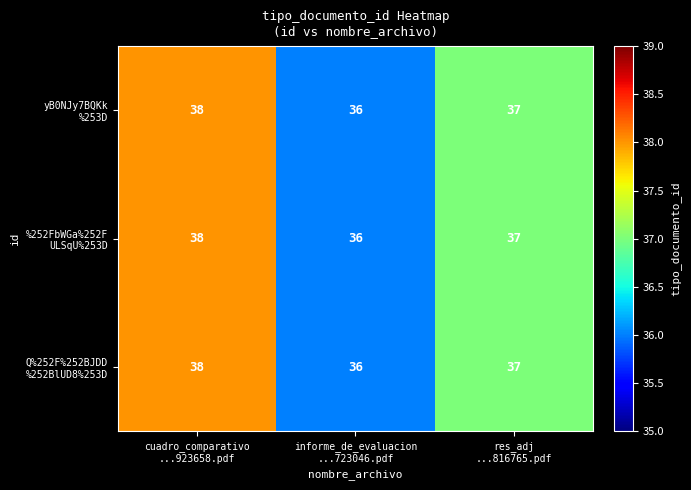

What is the greatest value displayed?

38